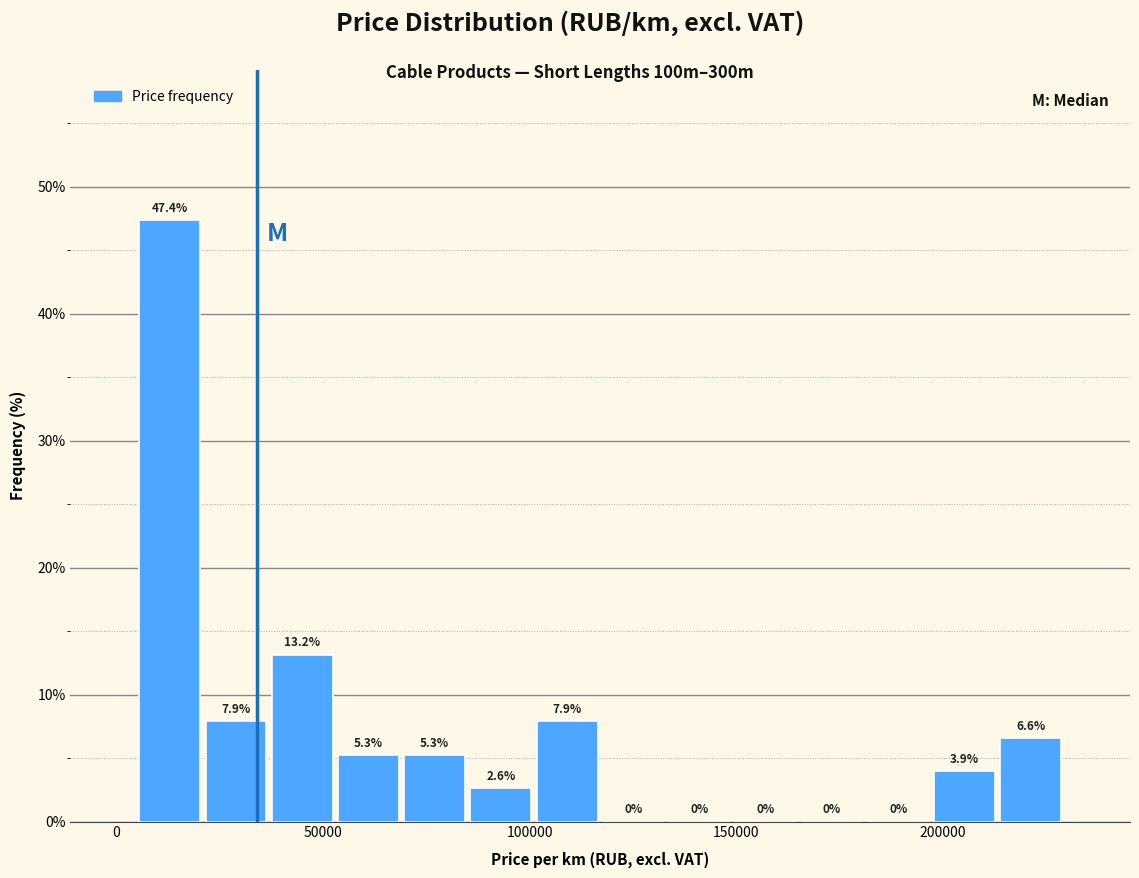

Read against the x-axis, roughly where is the centre of the tallest bar?

15000